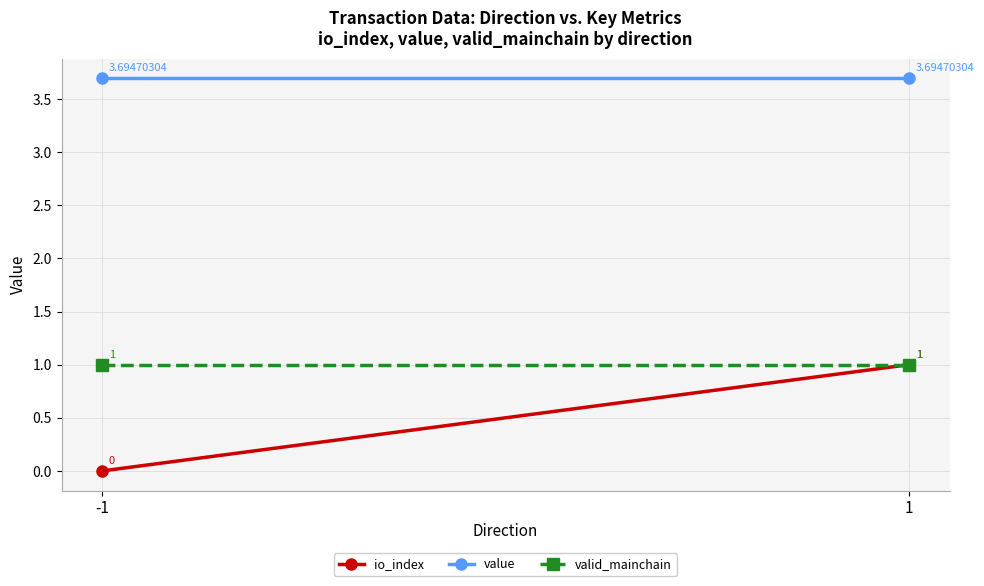

What is the value of the value point at the 2nd from the left?

3.7